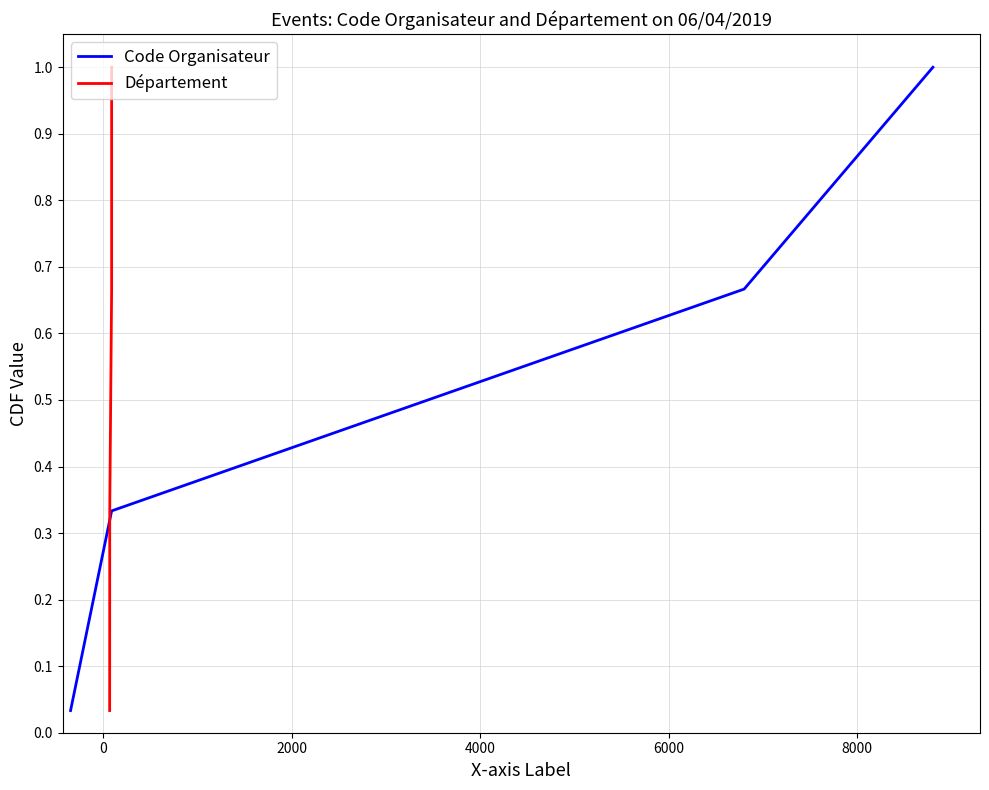

True or false: Code Organisateur and Département cross at least once.

False